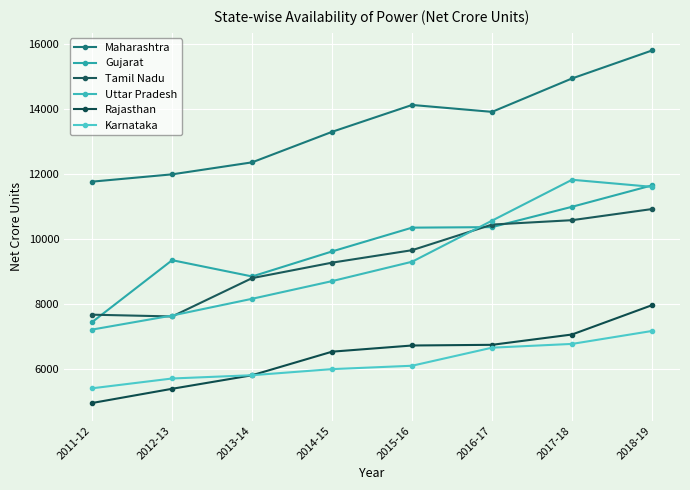

True or false: Uttar Pradesh has a value of 8706 at 2014-15.

True